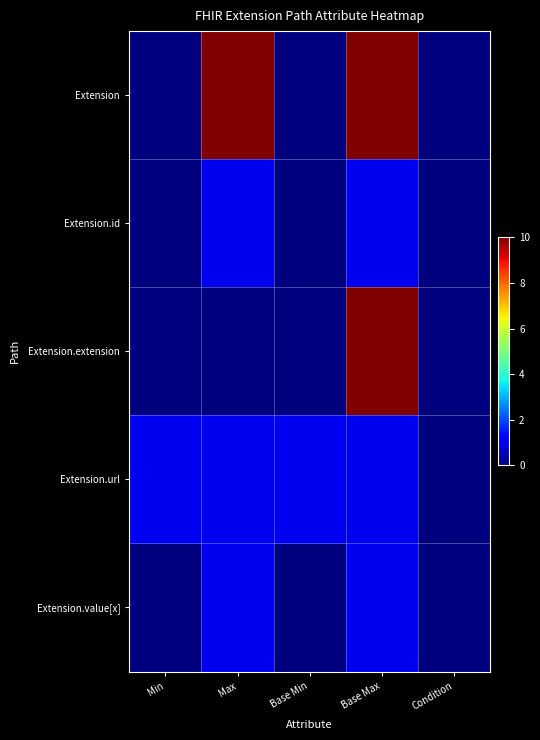

Which series has the largest total across all categories?

Extension